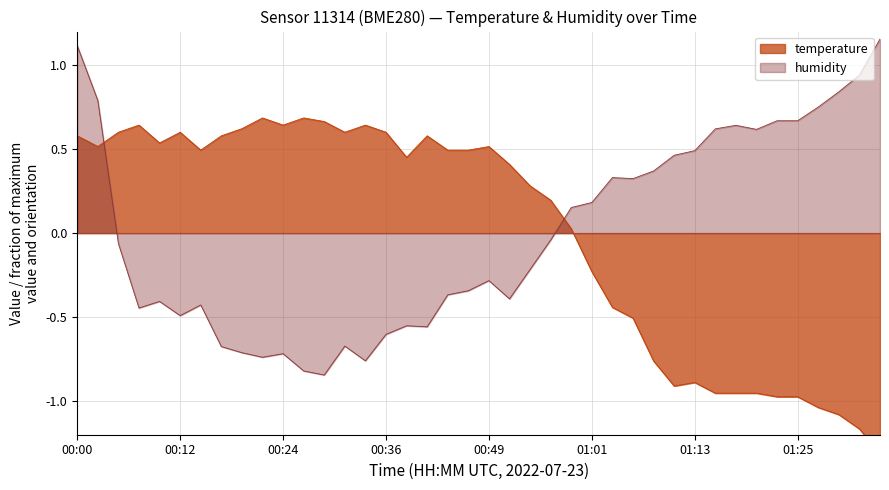

True or false: temperature has a value of 0.4 at 00:00.

False